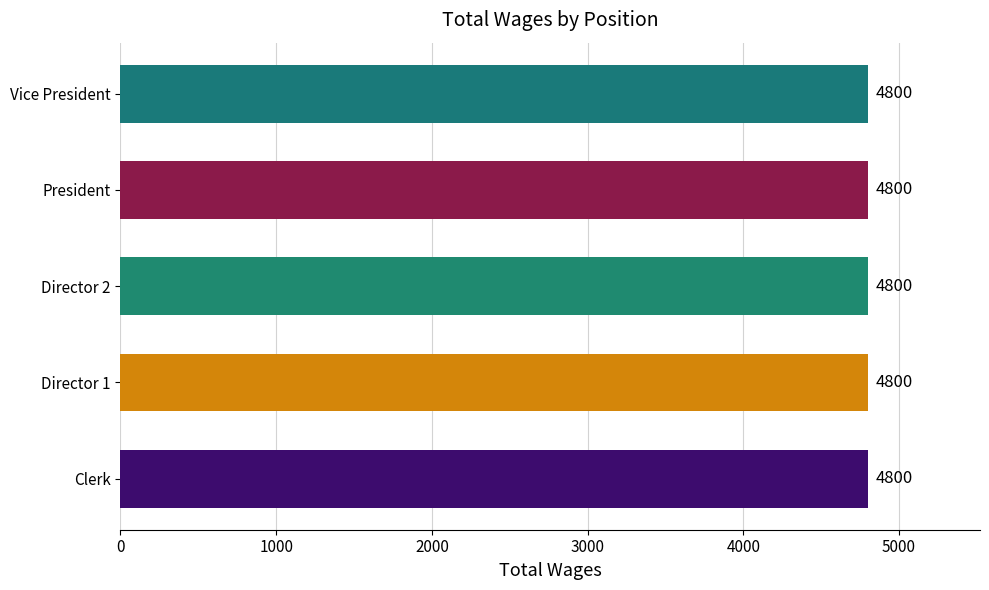

Are the bars grouped side by side (vs. stacked)?

Yes